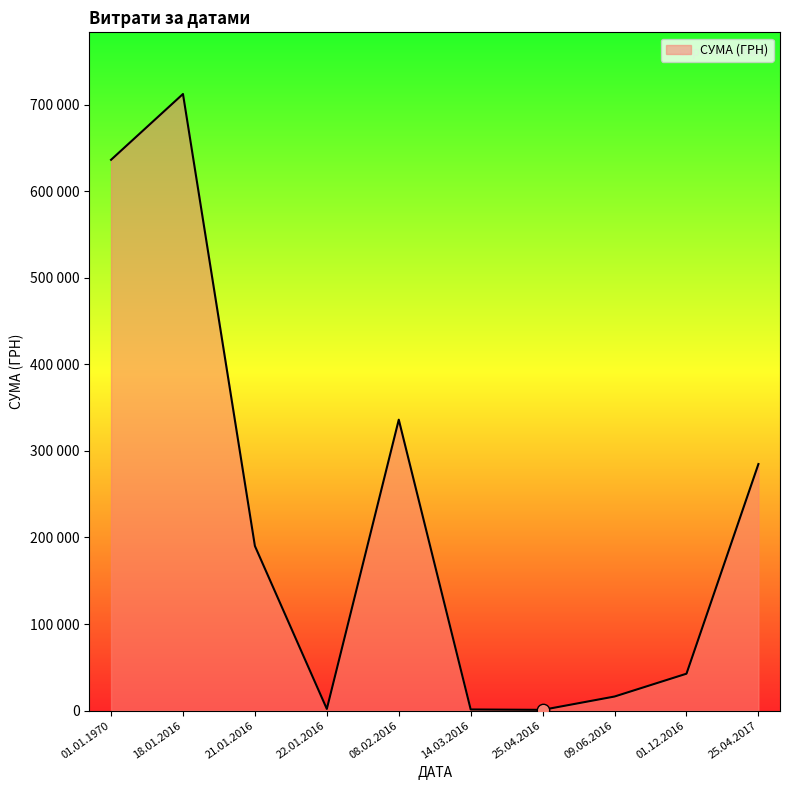

Approximately how many times larger is the value at 08.02.2016 compared to 18.01.2016?

0.5